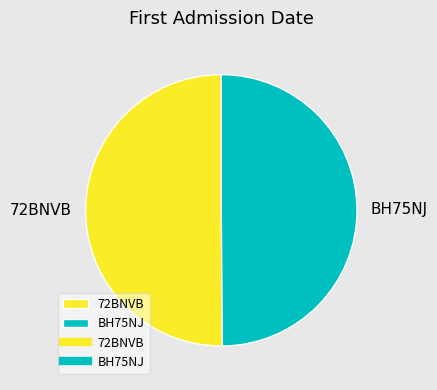

Approximately how many times larger is the value at BH75NJ compared to 72BNVB?

1.0